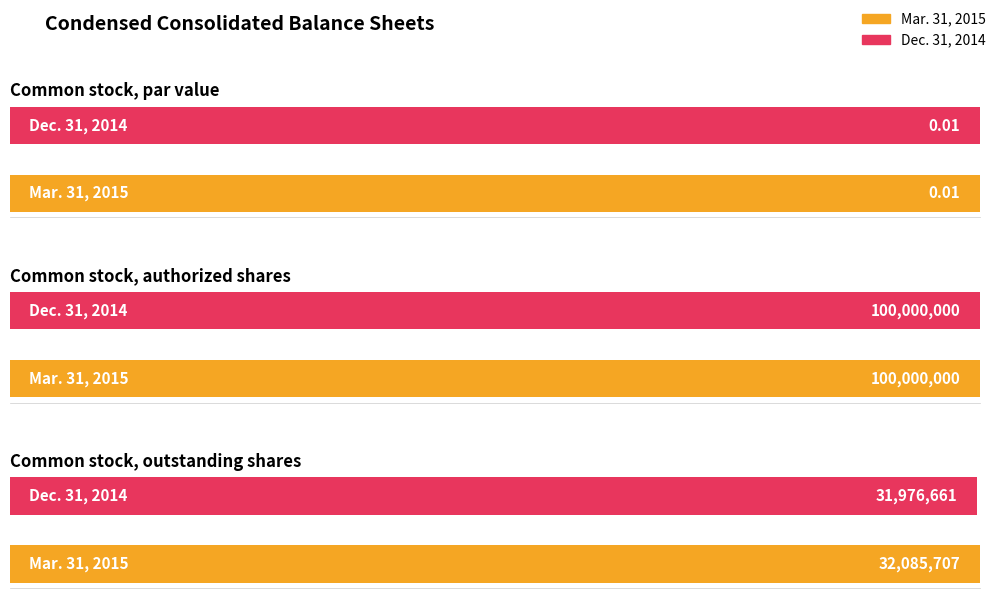

List the series in order of their peak value, highest first.

Mar. 31, 2015, Dec. 31, 2014